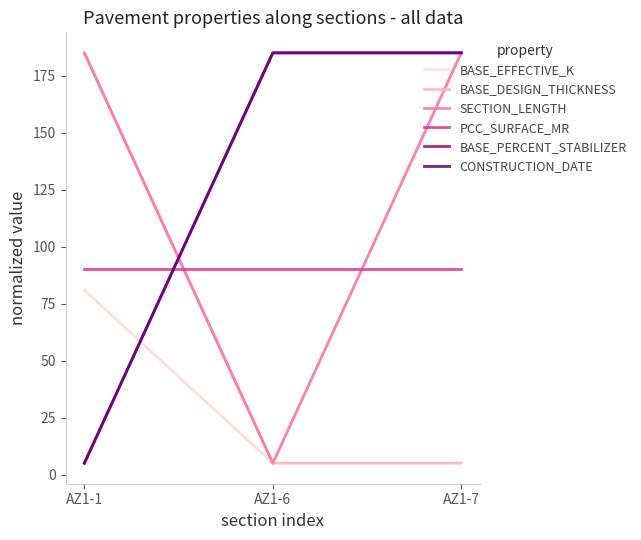

Does the chart have visible grid lines?

No